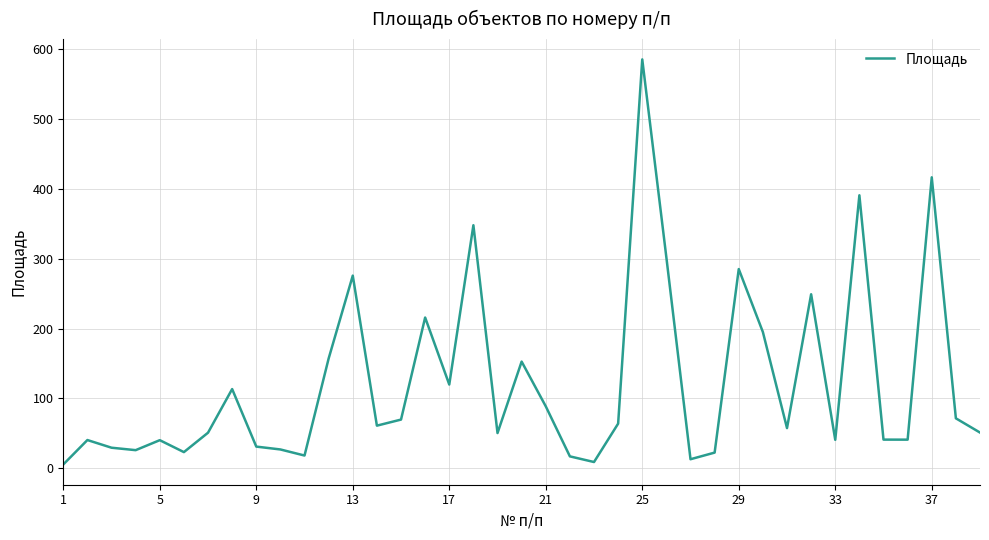

What is the greatest value displayed?

585.8